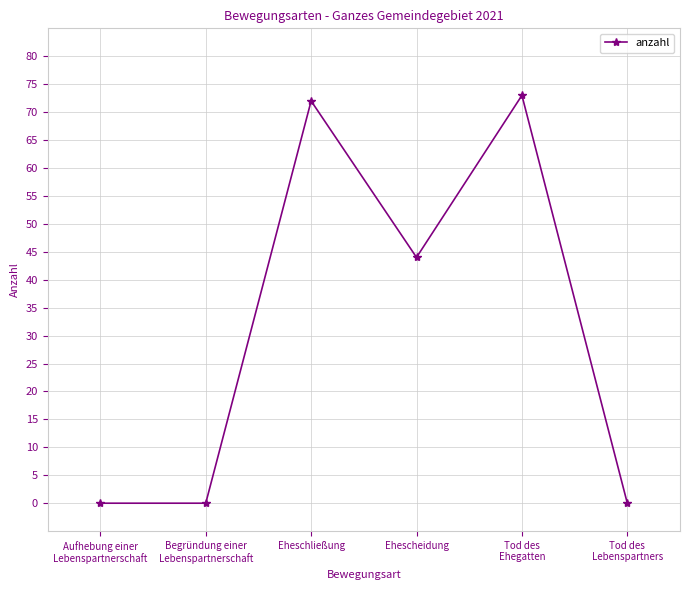

True or false: the data has more than 1 interior local peaks.

True